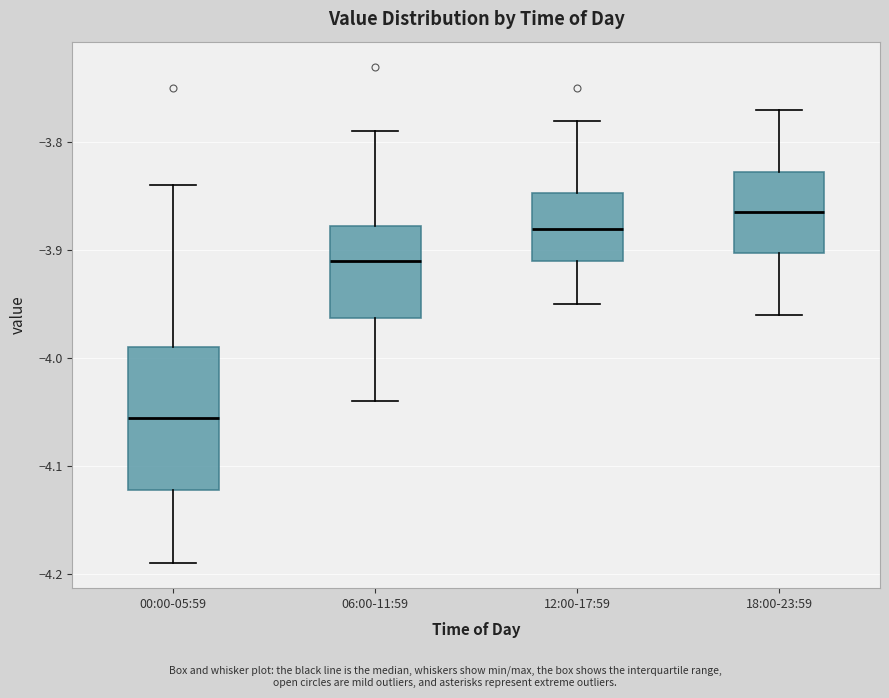

Which box has the lowest median line?

00:00-05:59